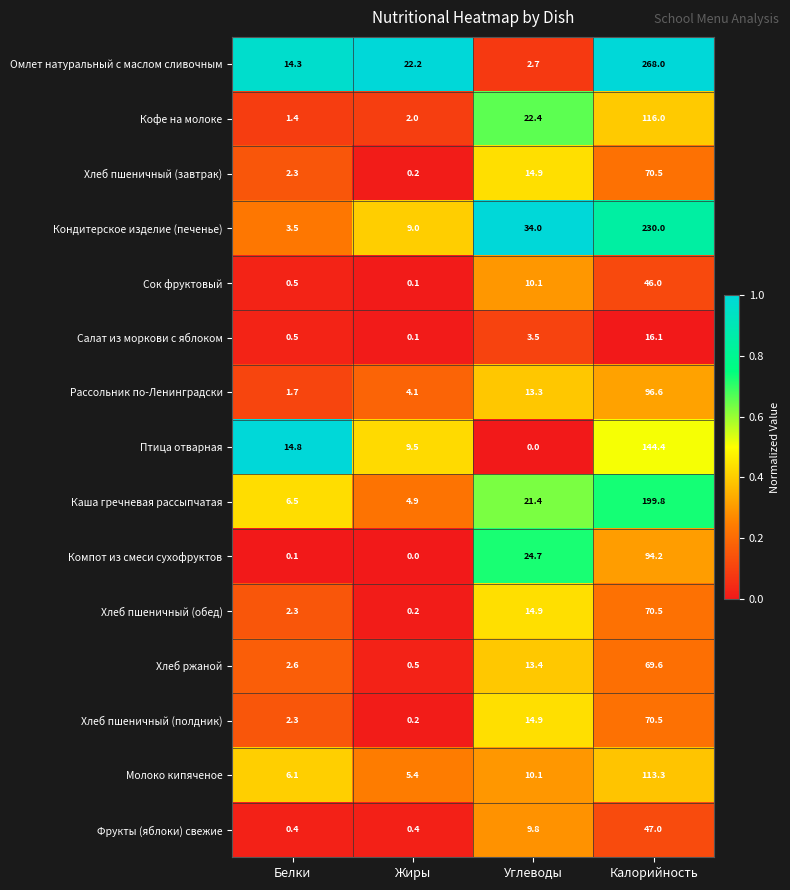

How many series are shown in this chart?

15